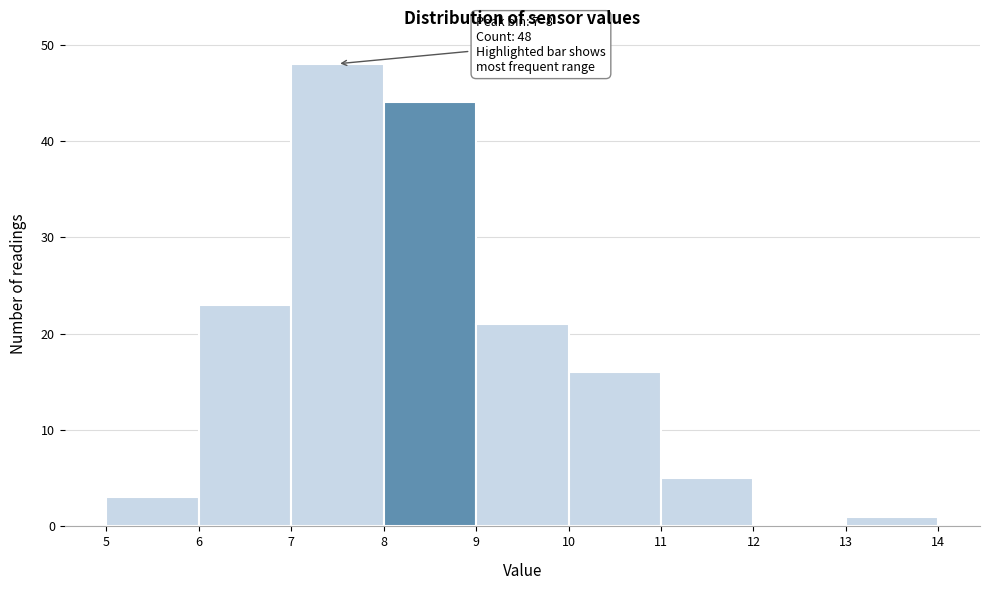

Which range on the x-axis has the tallest bar?

7 to 8